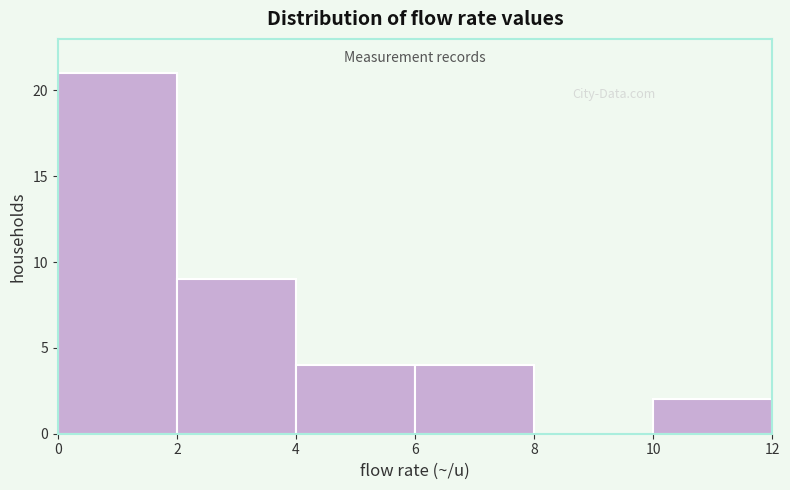

Reading left to right, list every bar in this chart as the range it spans on the x-axis followed by its height. The values are not printed on the chart, so give them approximately, as read against the axis.

0 to 2: 21
2 to 4: 9
4 to 6: 4
6 to 8: 4
8 to 10: 0
10 to 12: 2